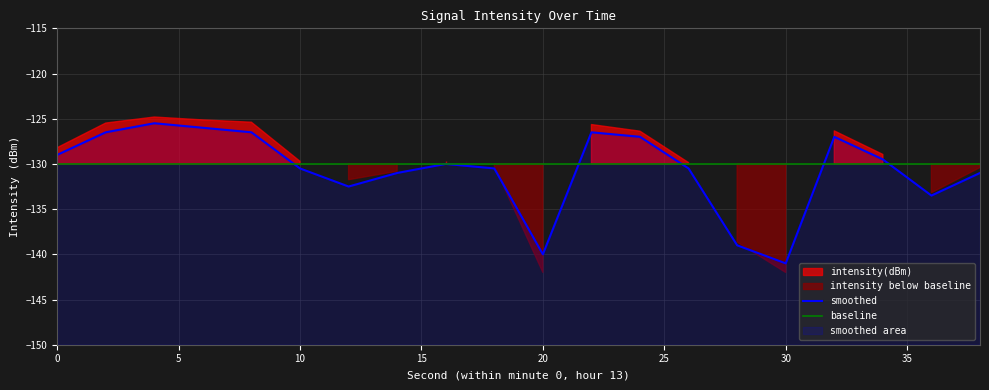

How many times do smoothed and baseline cross each other?

5